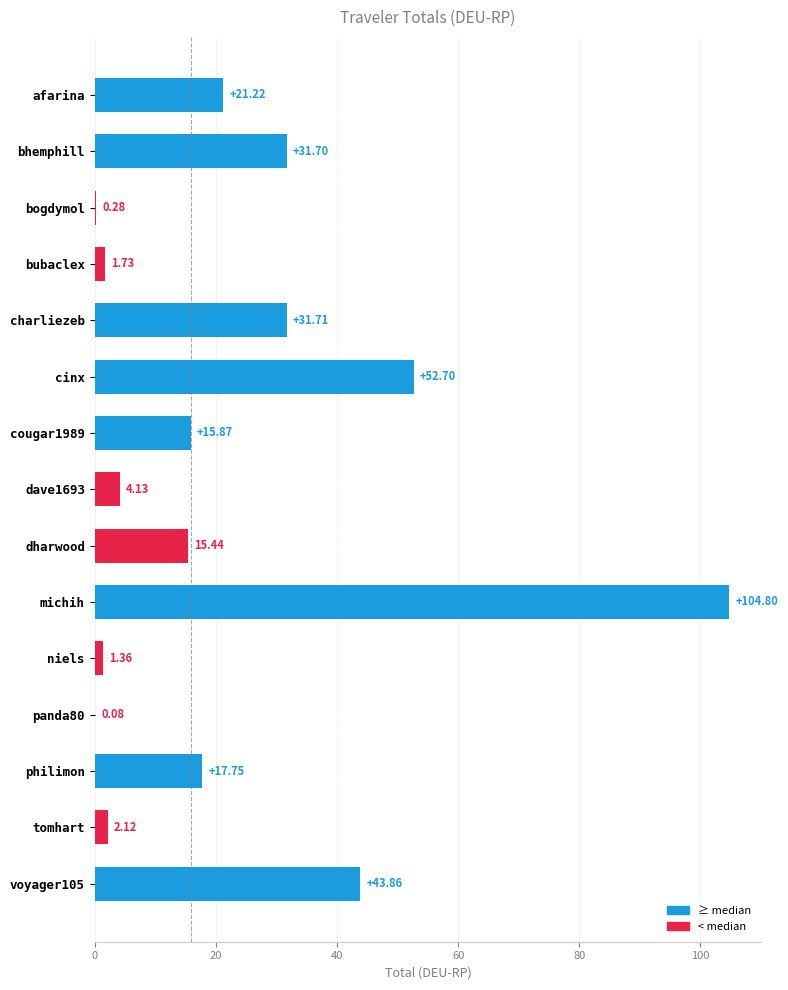

Approximately how many times larger is the value at cinx compared to dharwood?

3.4